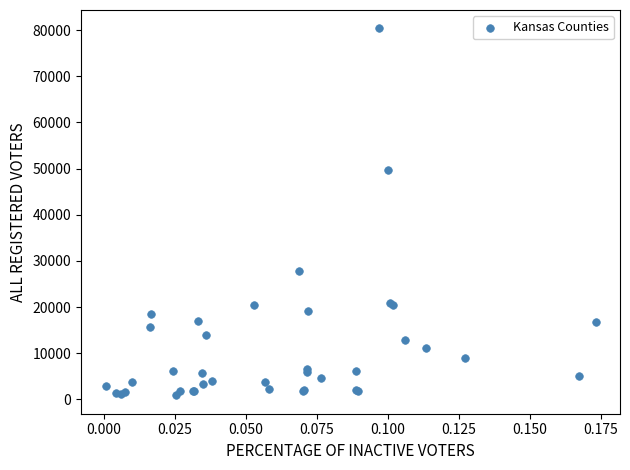

What Y value in the scatter plot is closest to 40621?

49760